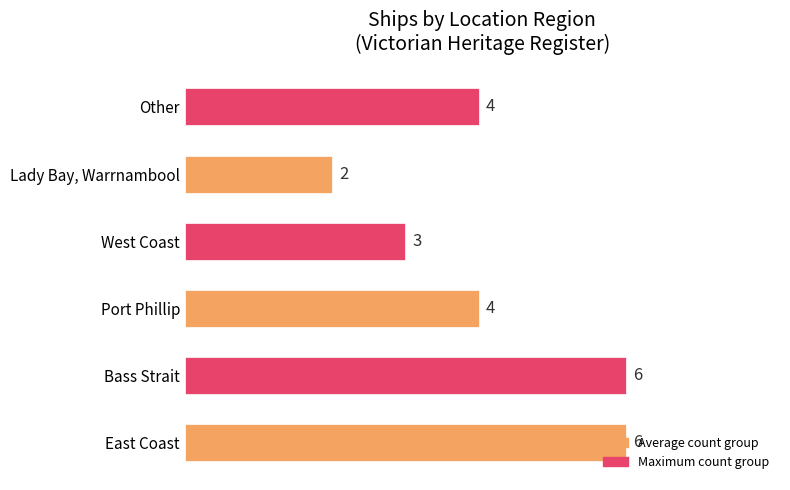

Does the chart contain stacked bars?

No